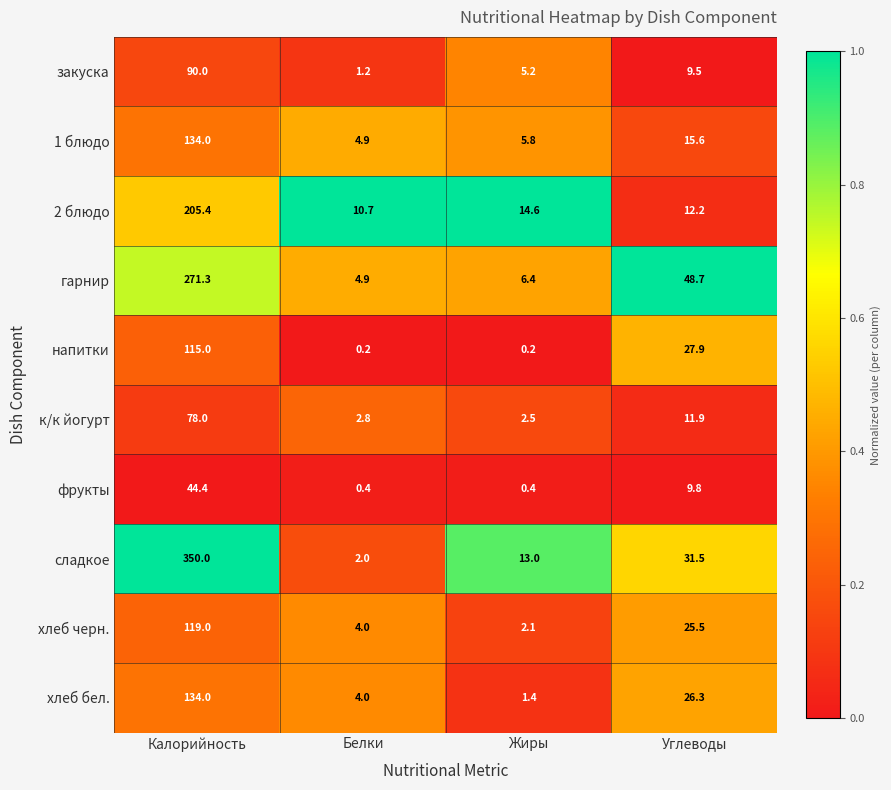

The value of гарнир at Углеводы is 48.7. True or false?

True